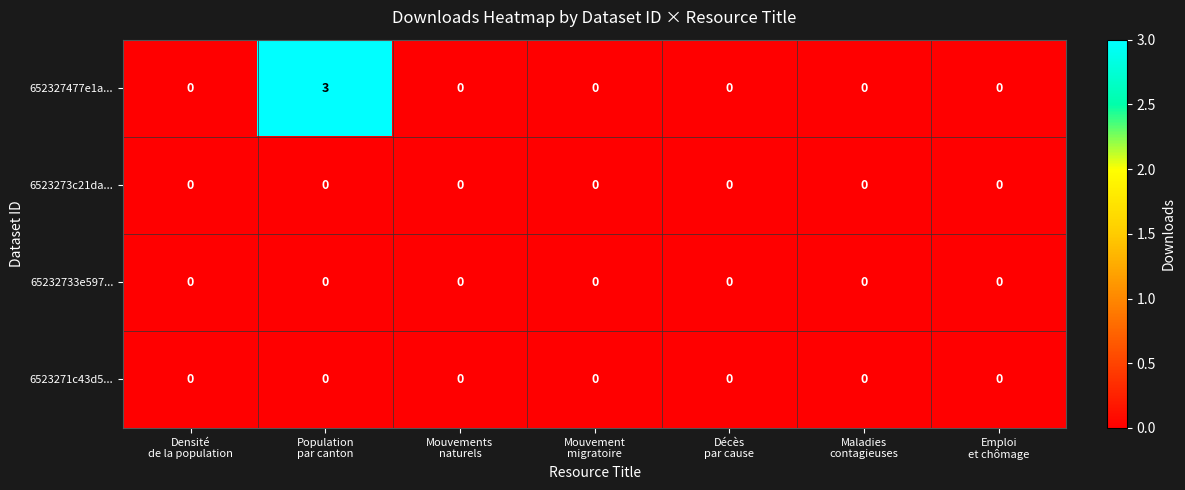

Which series has the largest range (max minus min)?

652327477e1a...